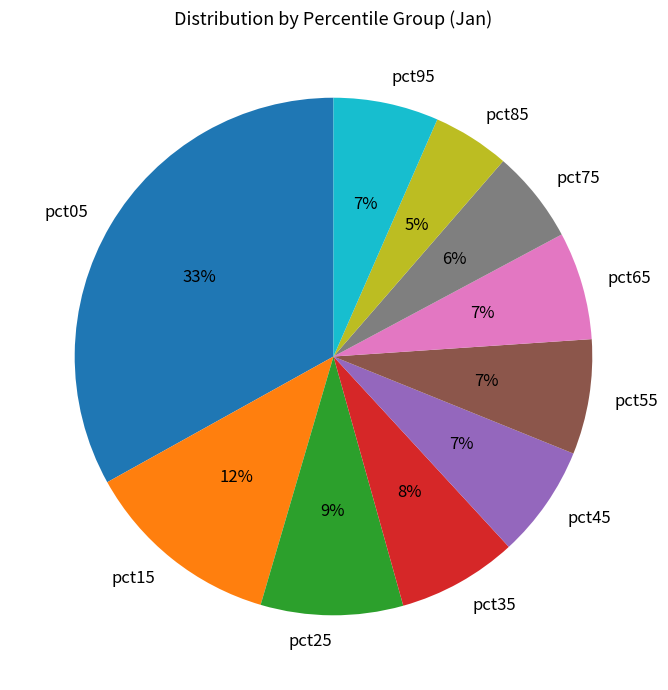

Is there a majority slice in this chart?

No